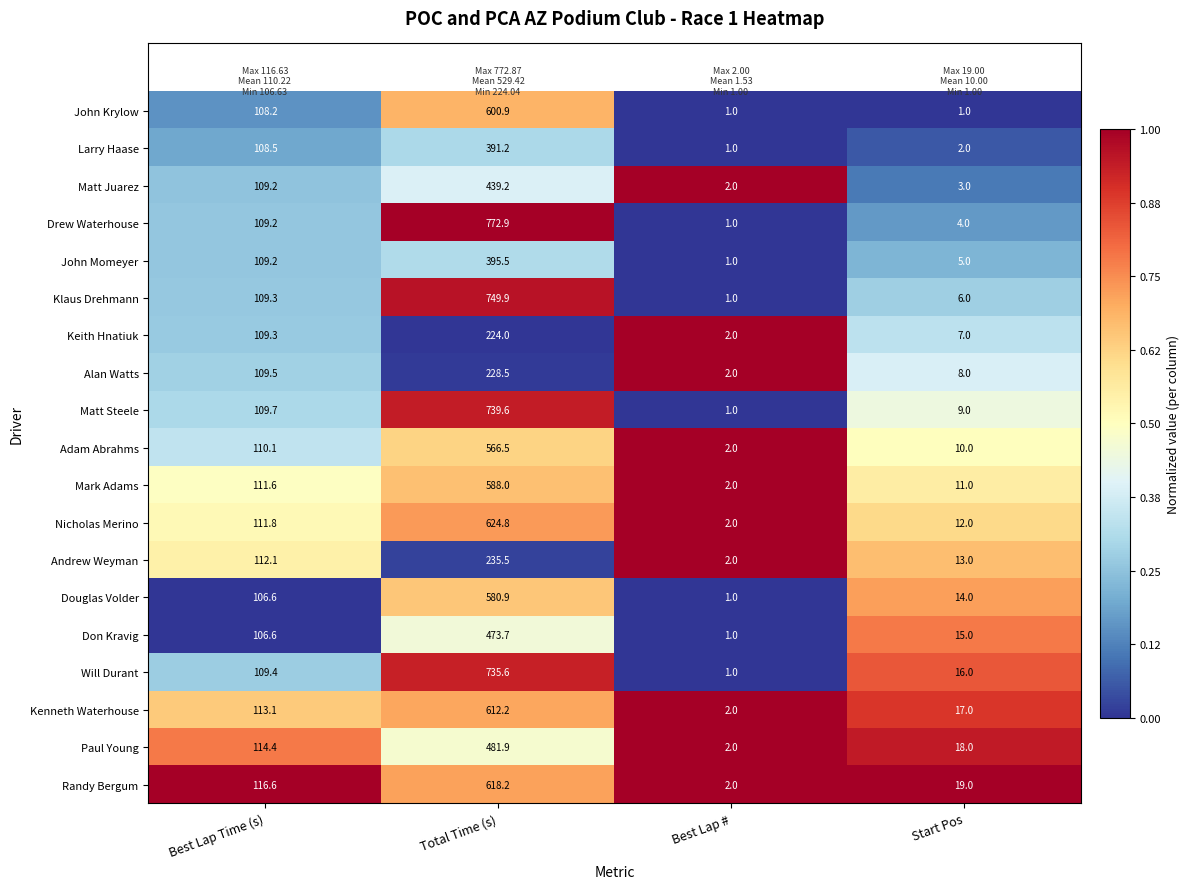

What is the spread (max minus min) of values at Best Lap Time (s)?

10.0